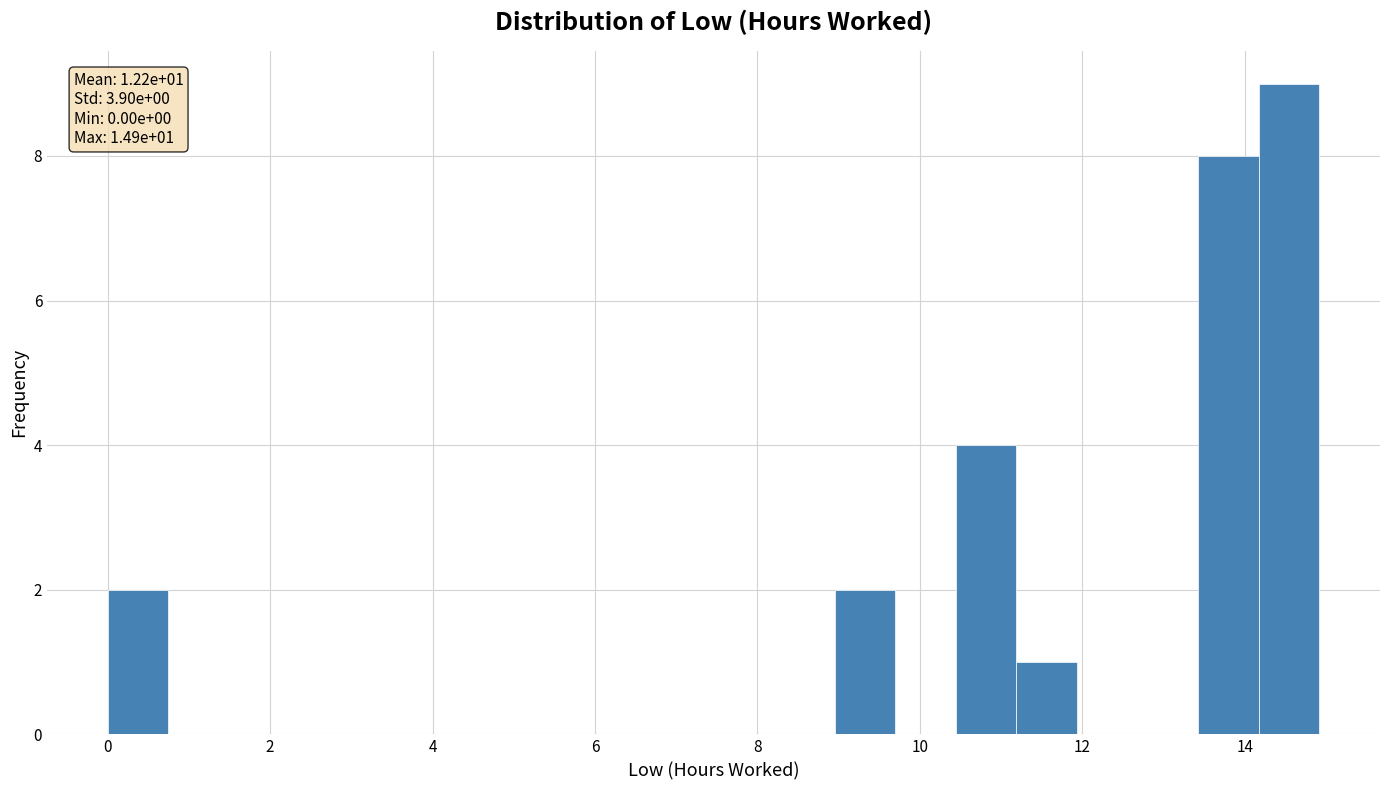

Around what value on the x-axis is the tallest bar? Give the approximate position of its centre, as read against the axis.

14.6